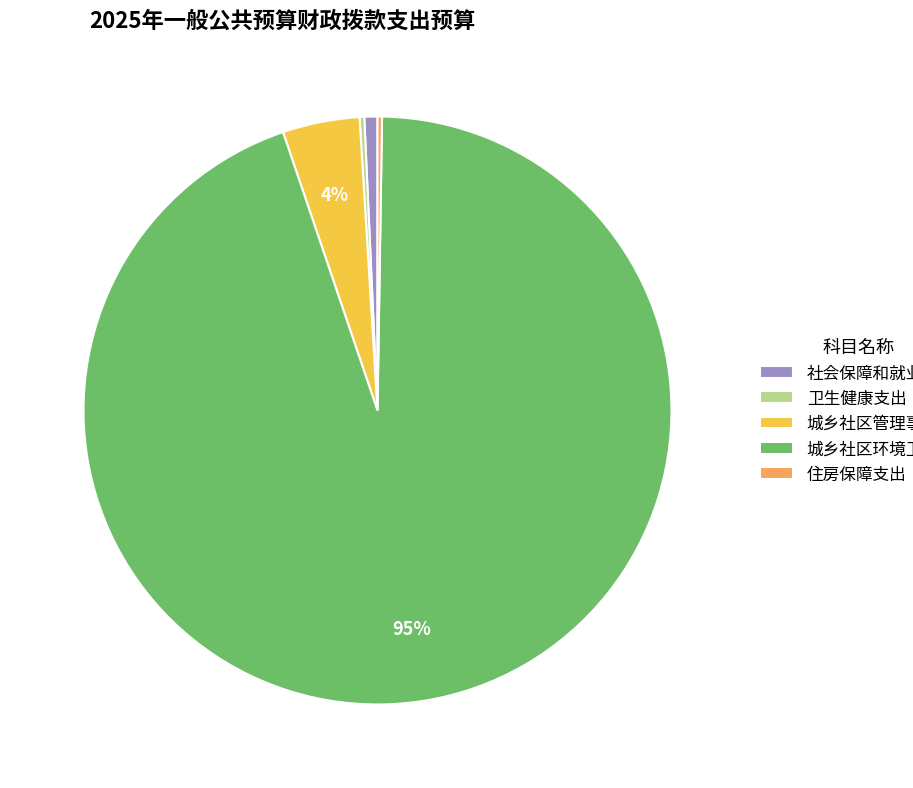

Does 城乡社区环境卫生 represent more than half of the total?

Yes